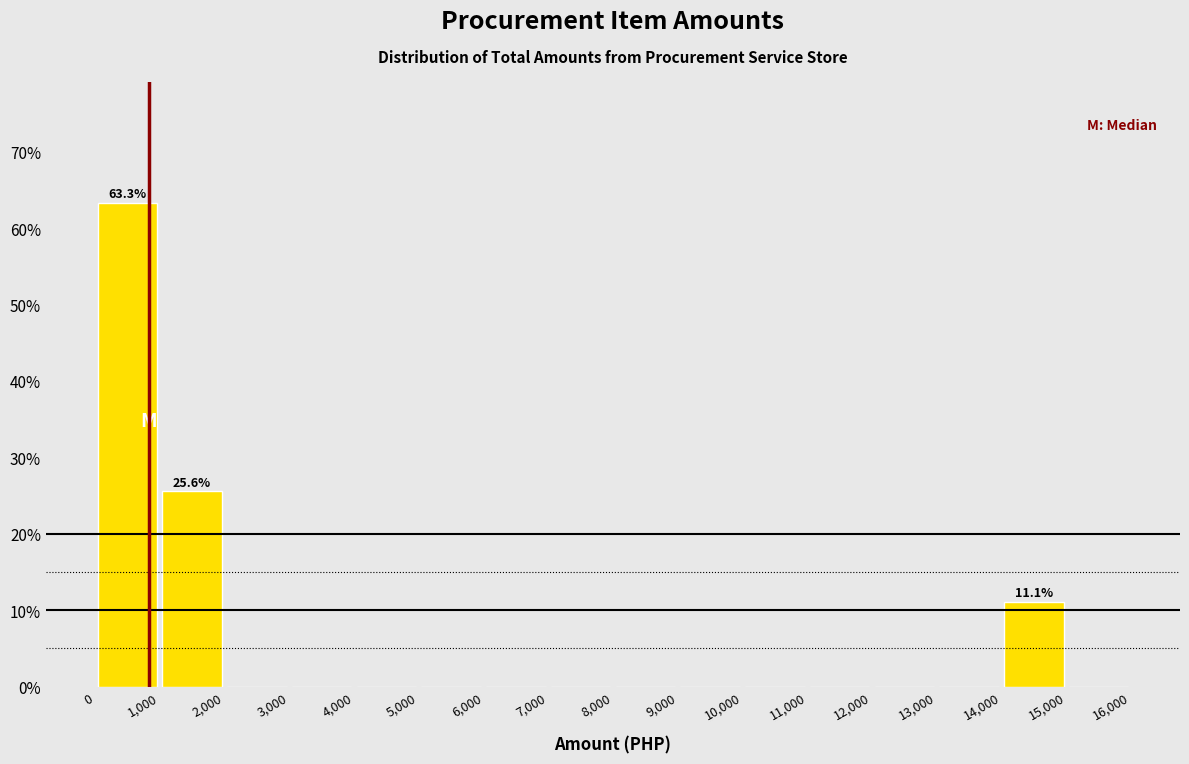

Which range on the x-axis has the tallest bar?

0 to 1,000